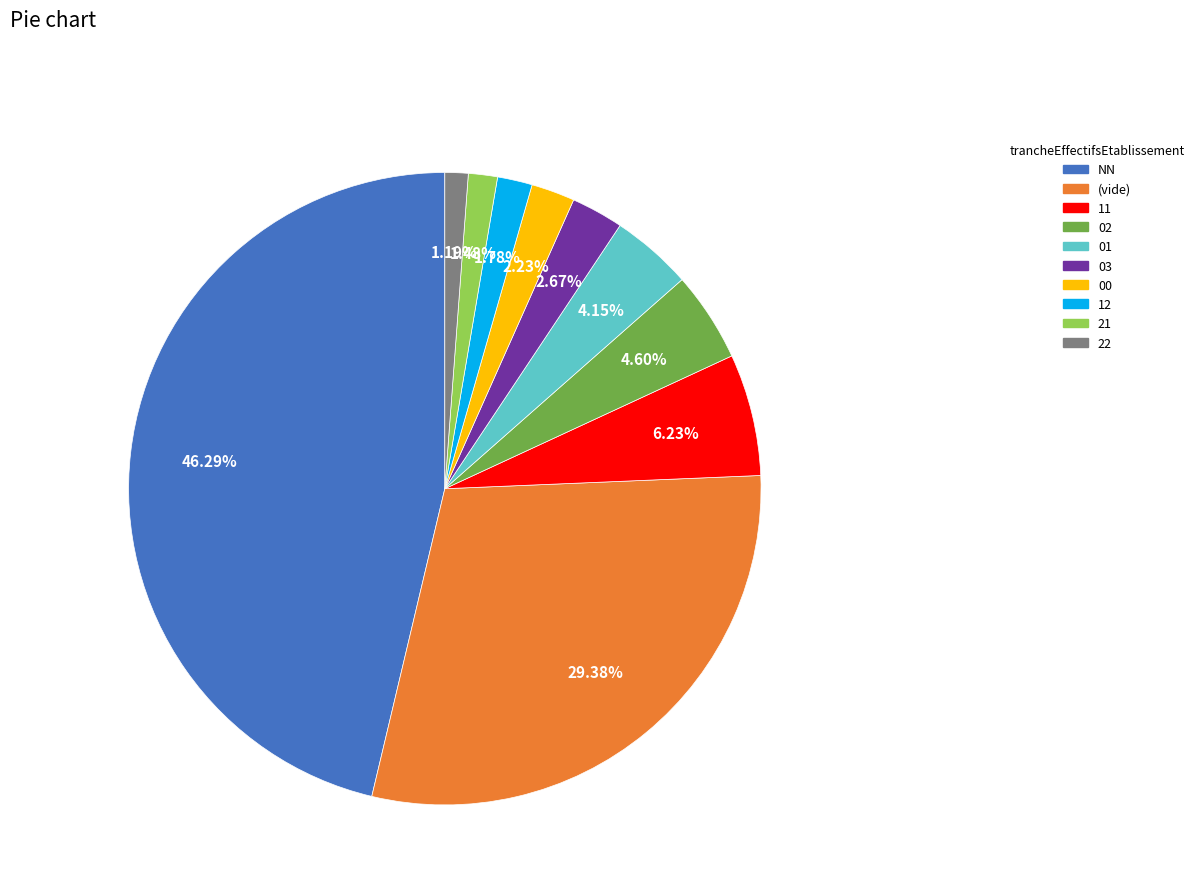

What is the largest slice in the pie chart?

NN